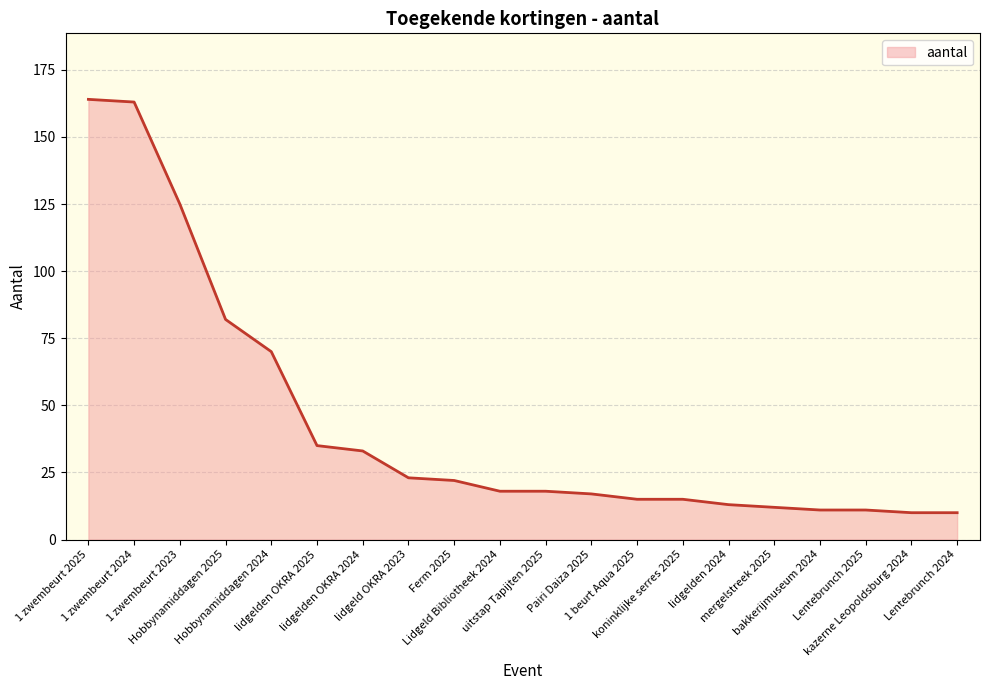

What is the smallest value displayed?

10